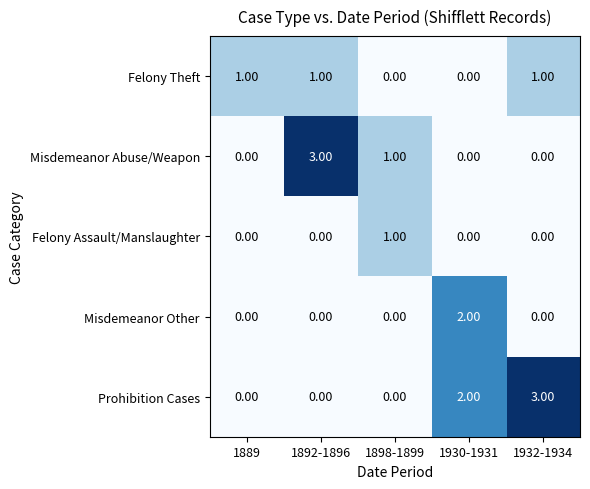

Which series has the largest total across all categories?

Prohibition Cases